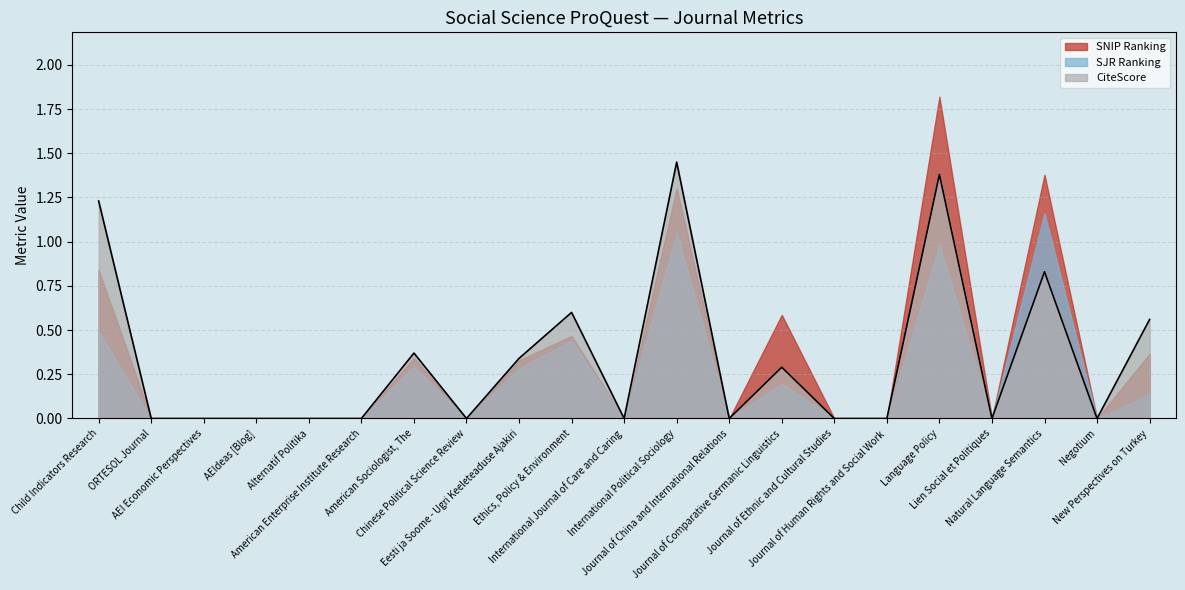

What is the difference between the SNIP Ranking values at Eesti ja Soome - Ugri Keeleteaduse Ajakiri and ORTESOL Journal?

0.3